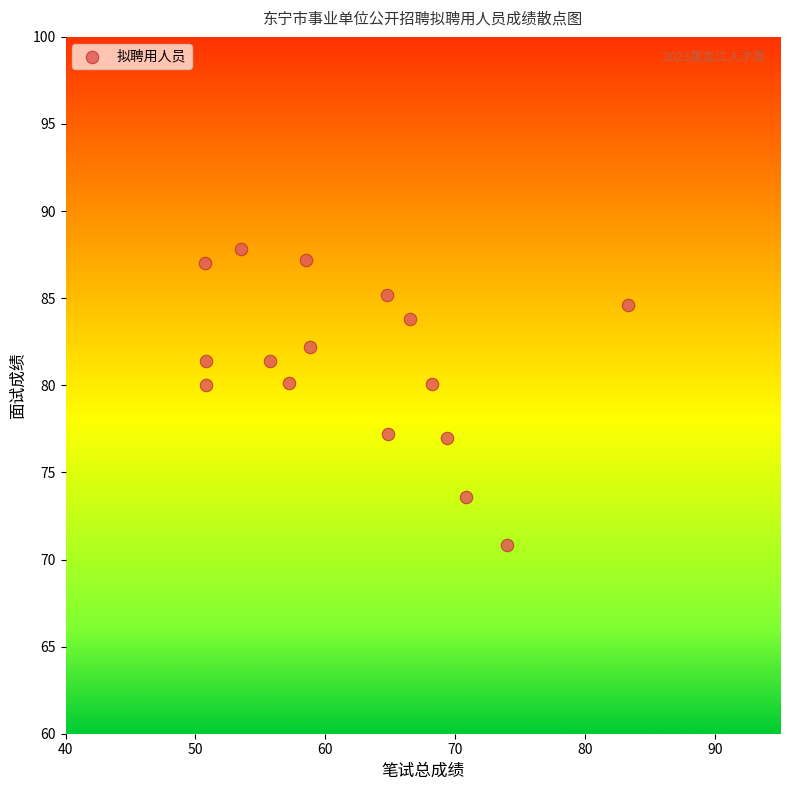

What is the range of Y values (max minus min)?

17.0